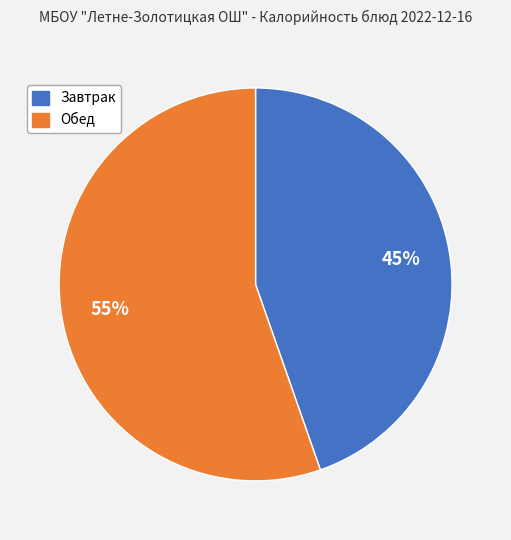

To the nearest percent, what percentage of the pie is Обед?

55%